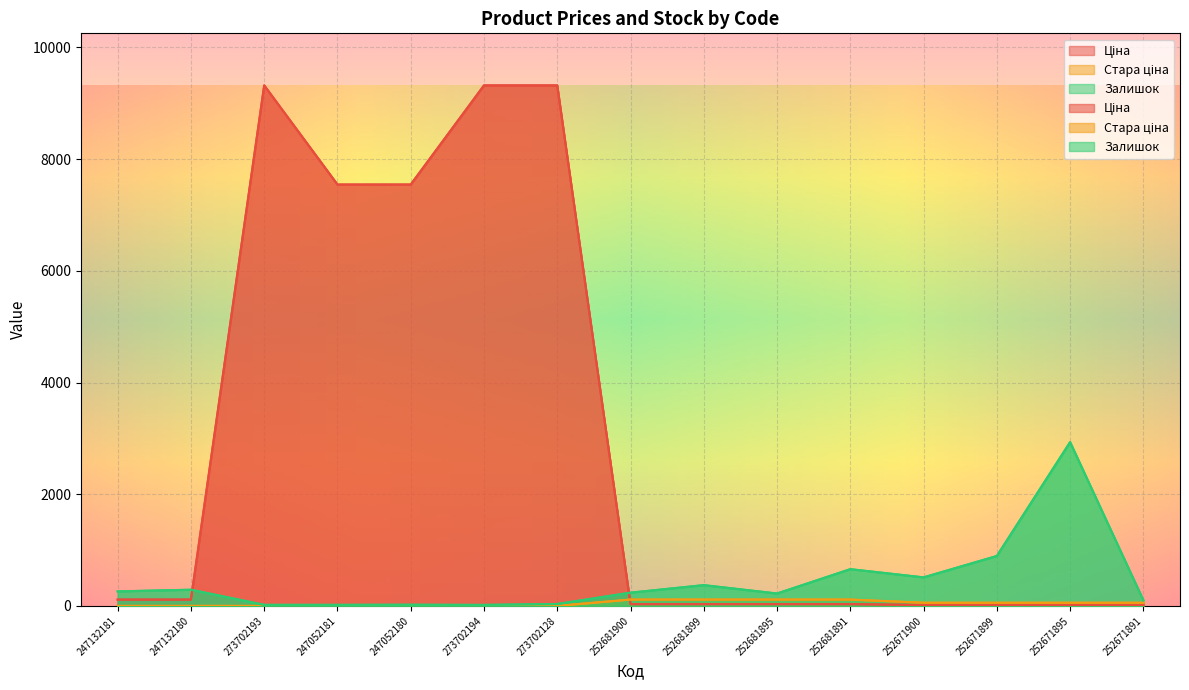

At which category does the chart reach its minimum across all series?

247132181